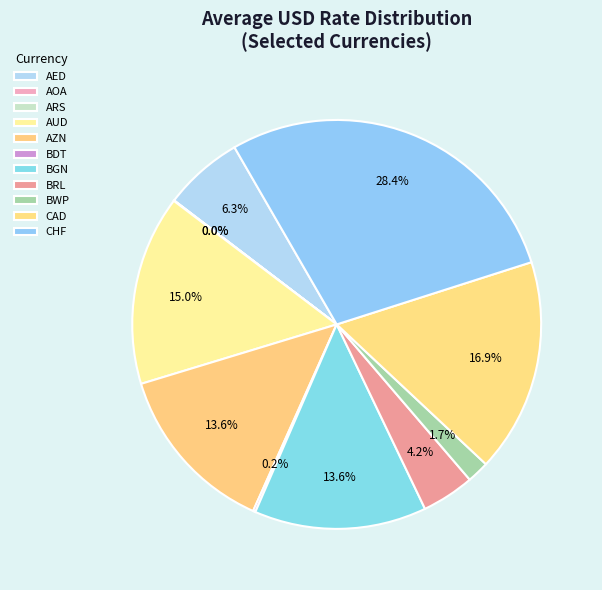

Count the number of slices in the pie.

11